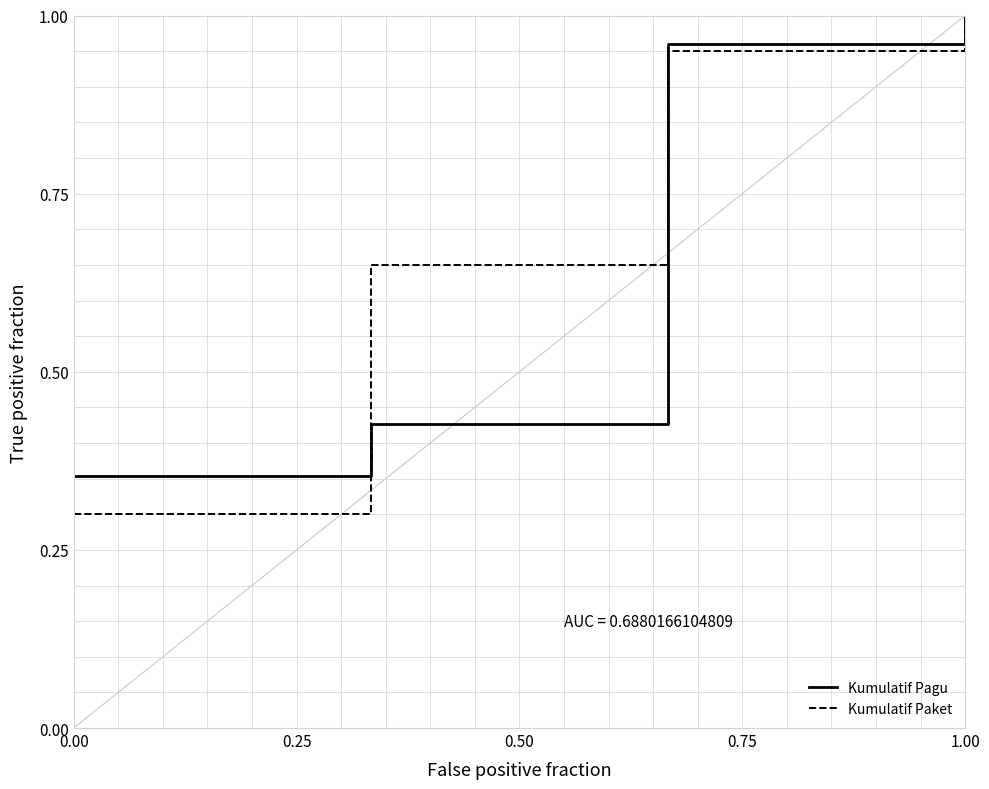

True or false: Kumulatif Pagu has more than 0 points higher than both neighbors.

False